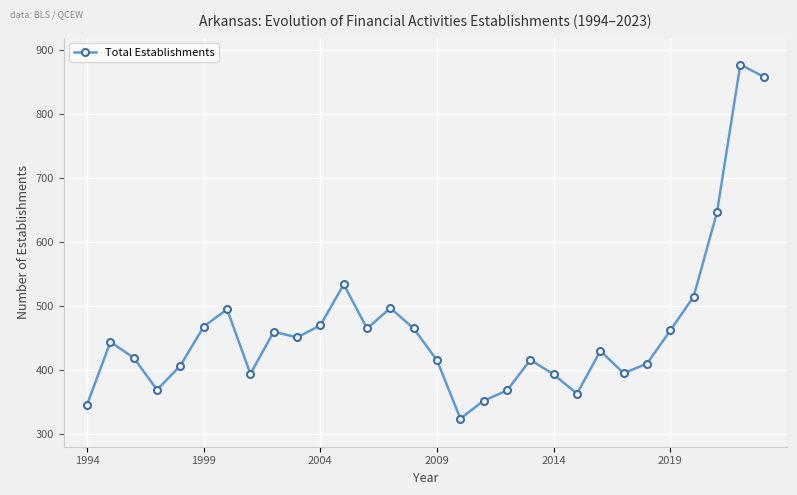

What is the difference between the maximum and minimum values?

554